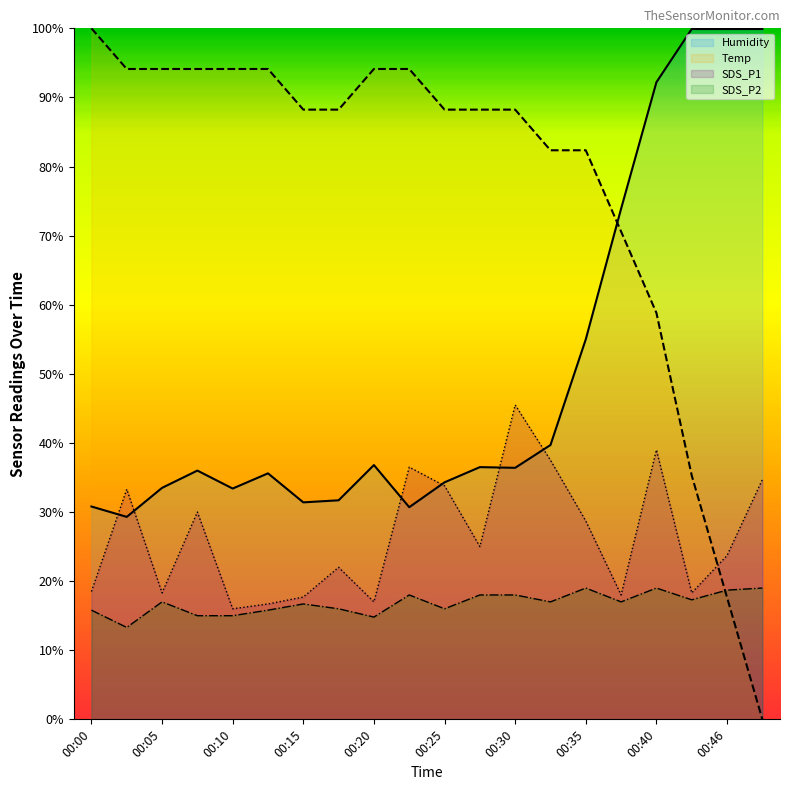

What is the total value across all series at 00:10?

158.5